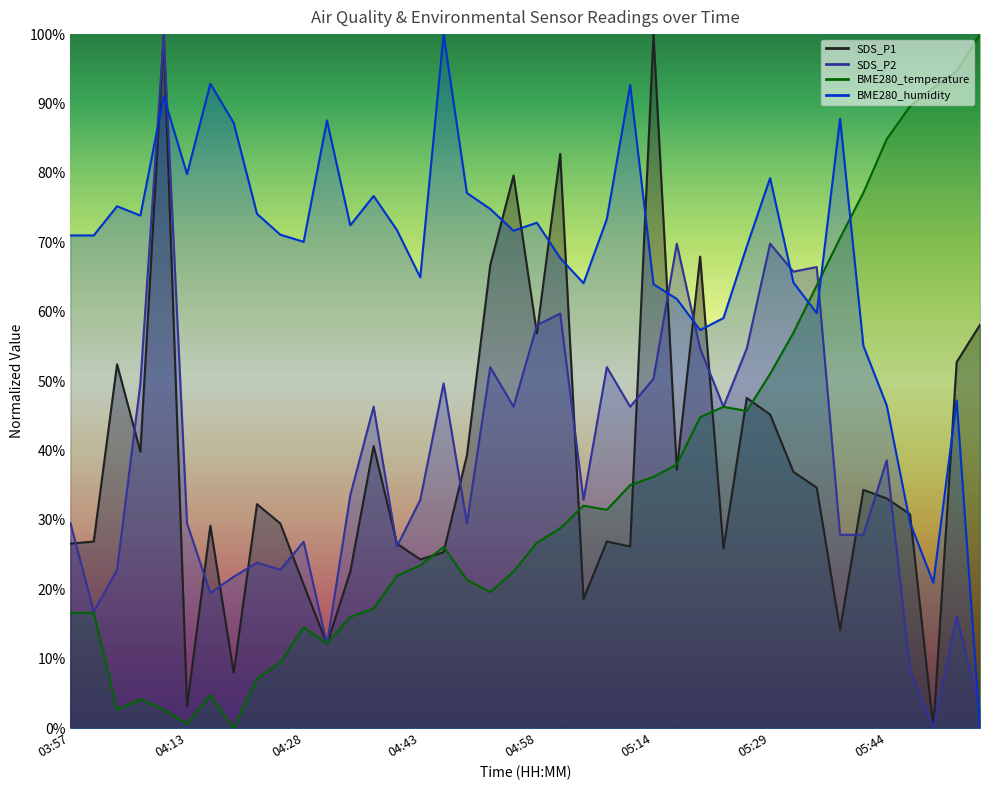

Where do BME280_humidity and BME280_temperature first cross each other?

05:32 and 05:35